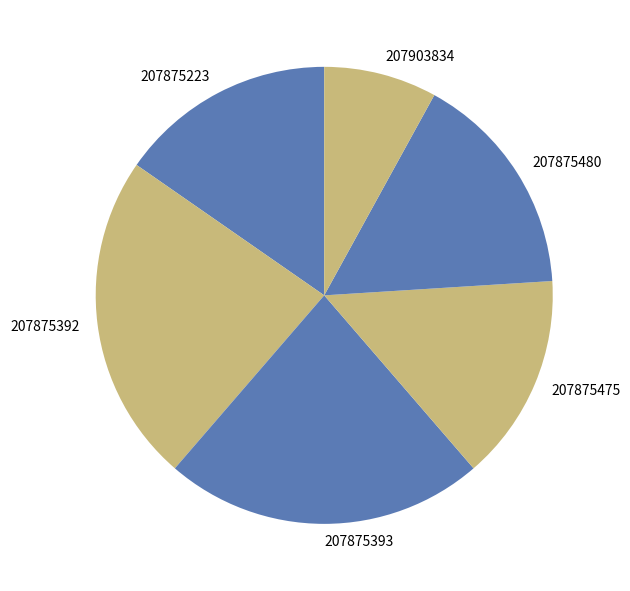

Rank the categories by value from lowest to highest.

207903834, 207875475, 207875223, 207875480, 207875393, 207875392